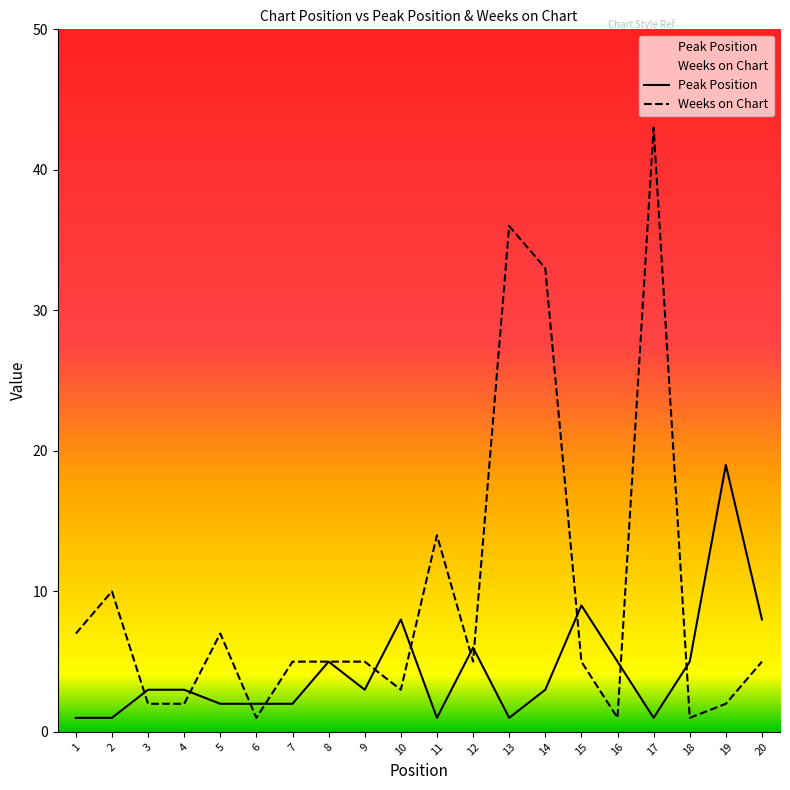

Is this an area chart (filled region under the line)?

No